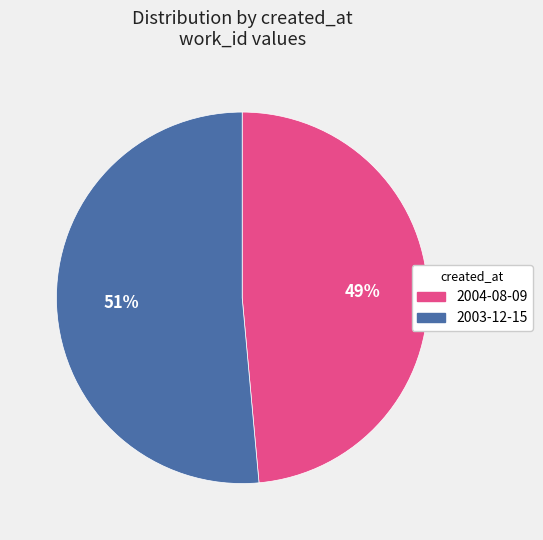

Does any single category account for the majority?

Yes